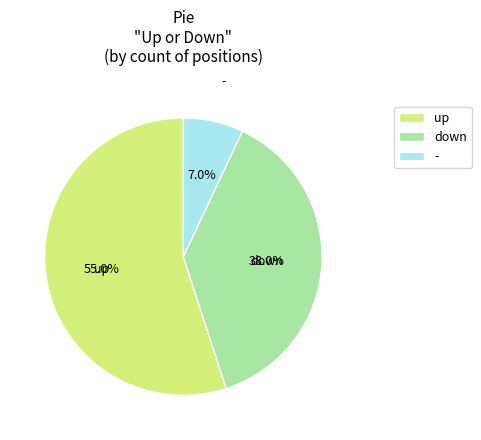

True or false: - accounts for 13% of the total.

False